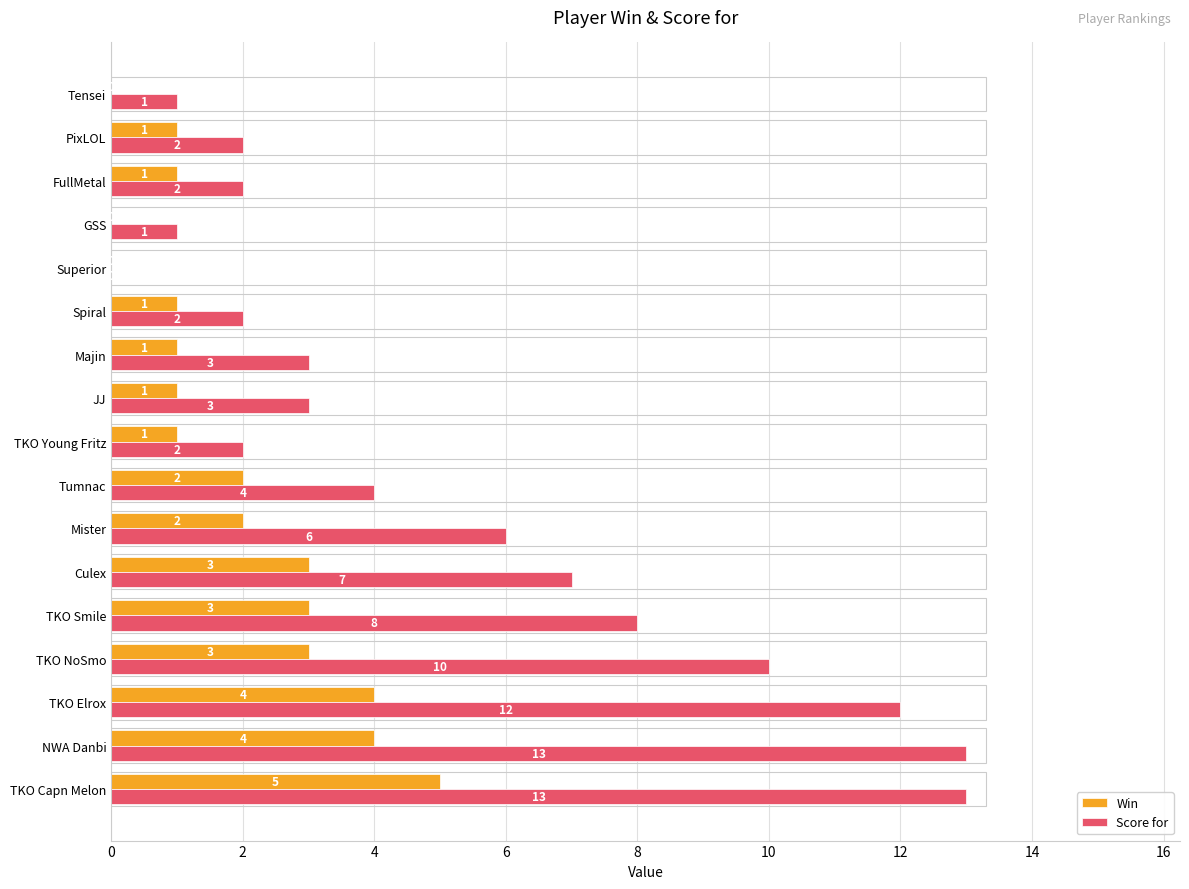

True or false: Win has a value of 1 at JJ.

True